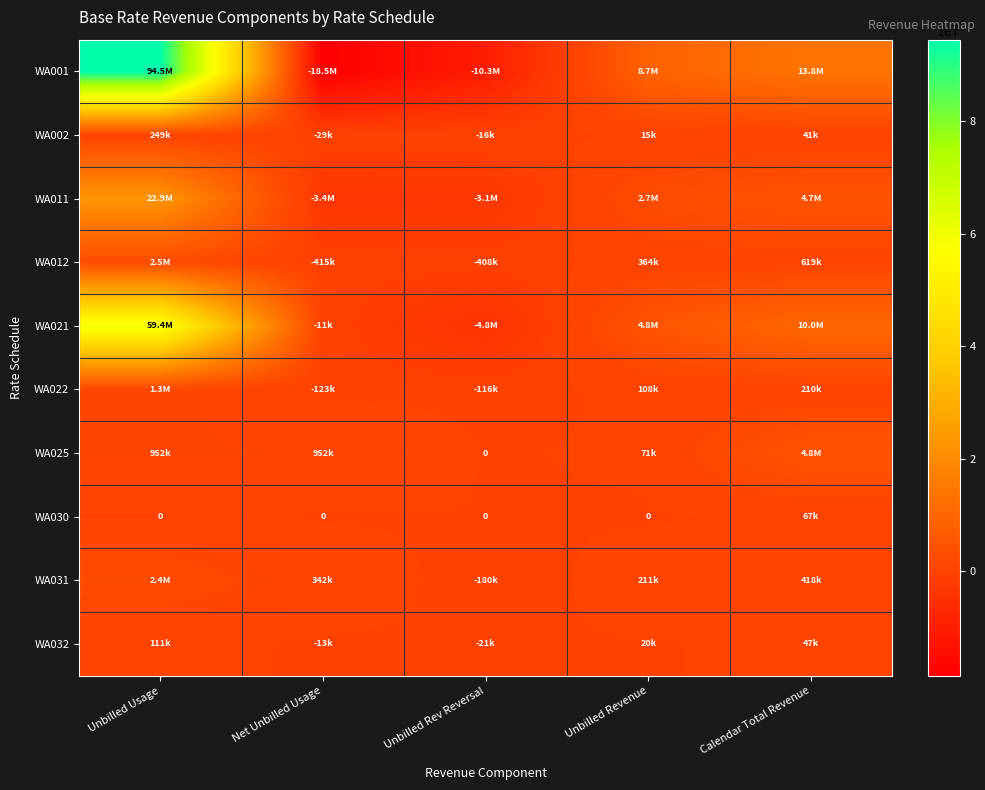

What is the spread (max minus min) of values at Unbilled Usage?

94459148.0